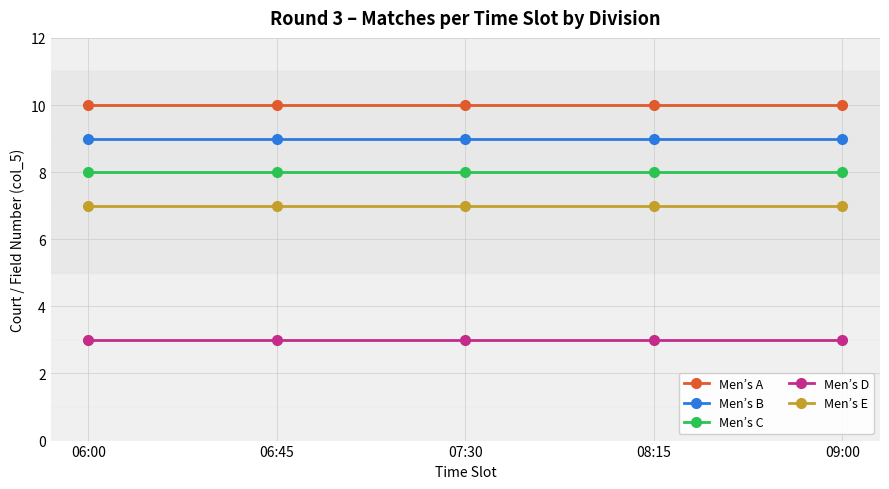

The value of Men’s B at 06:45 is 15. True or false?

False